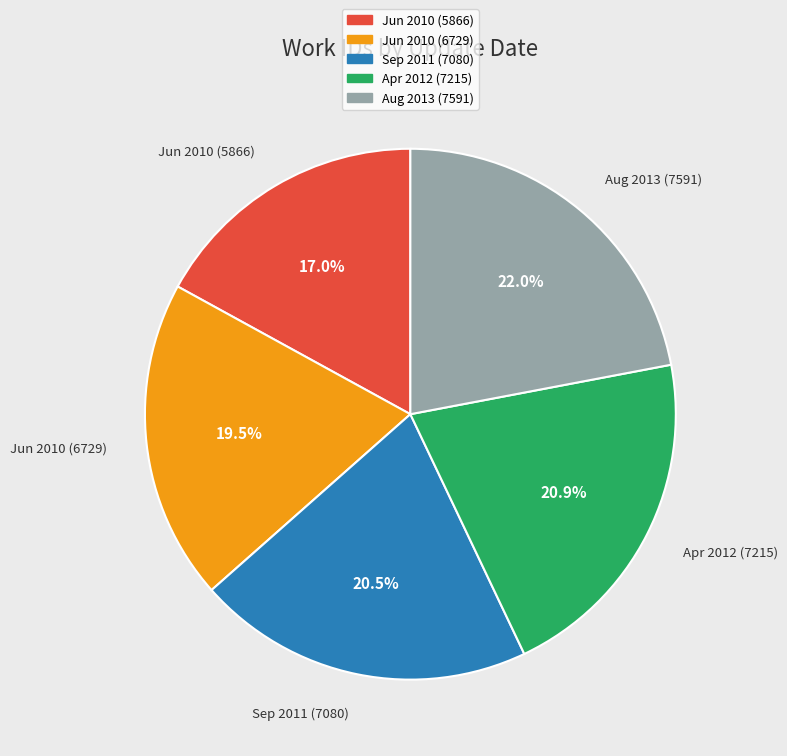

How much of the chart is everything except Jun 2010 (5866)?

83.0%